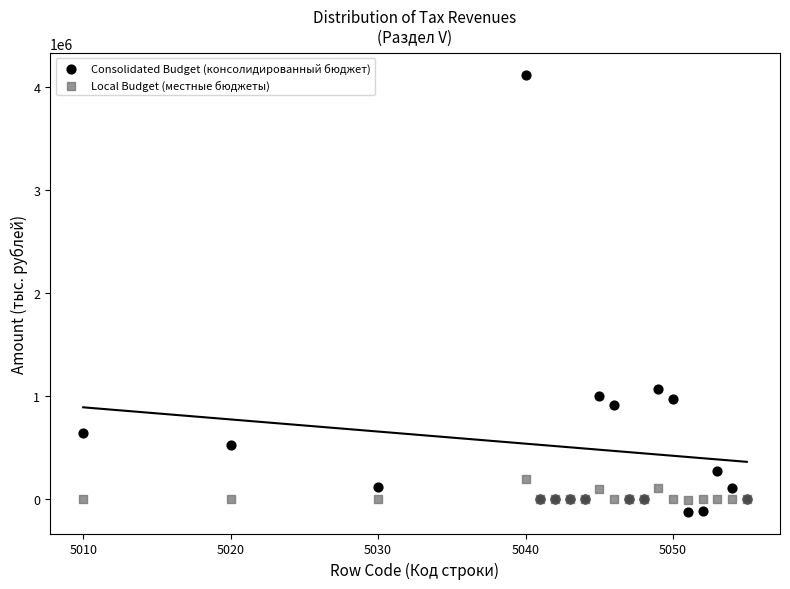

Across all series, what Y value is closest to 2001397?

1066673